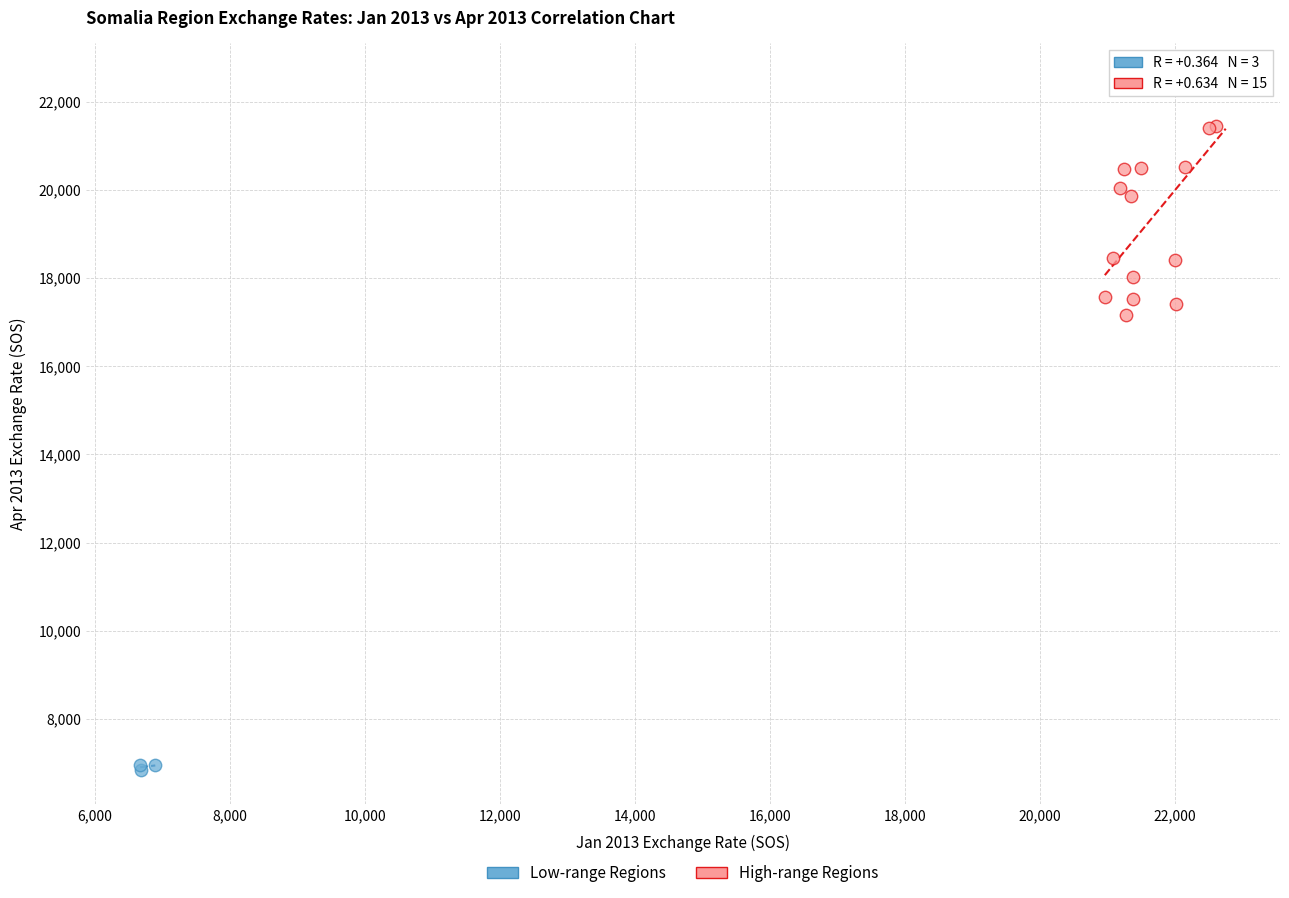

Which series reaches the maximum Y coordinate?

High-range Regions